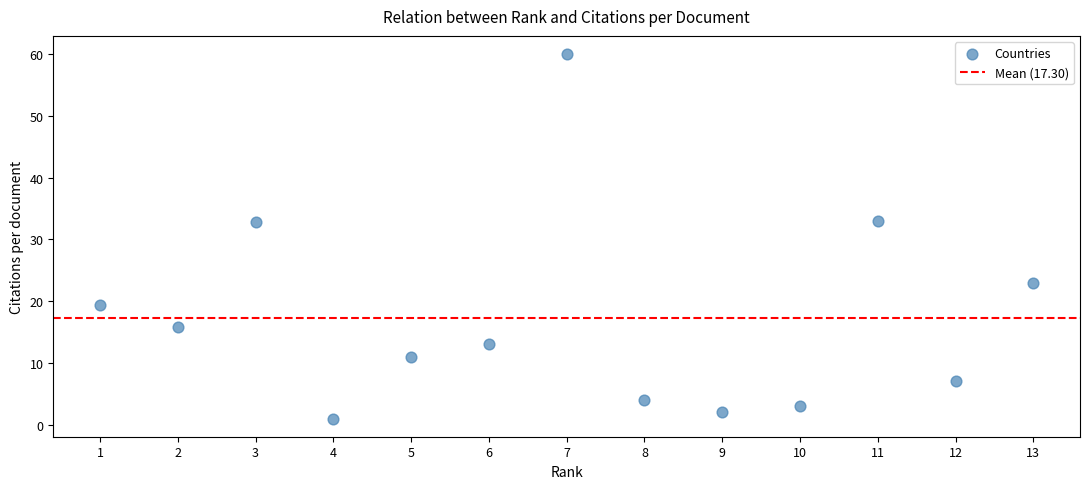

What is the range of Y values (max minus min)?

59.0